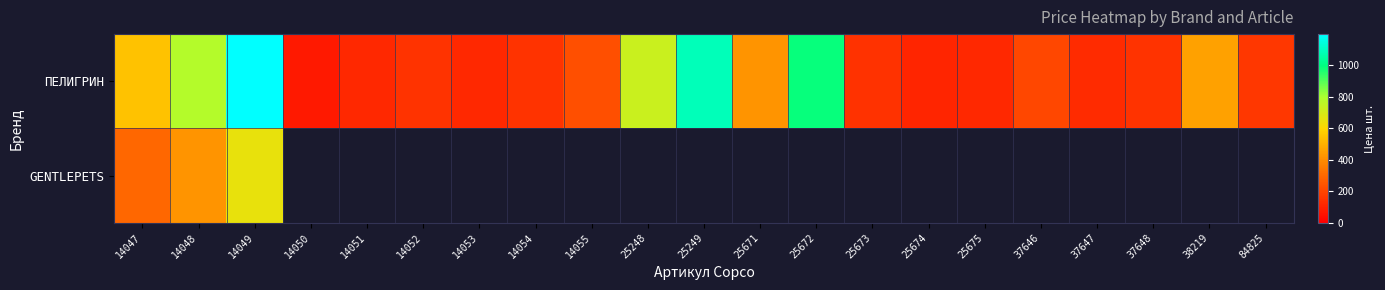

At which category does the chart reach its peak across all series?

14049